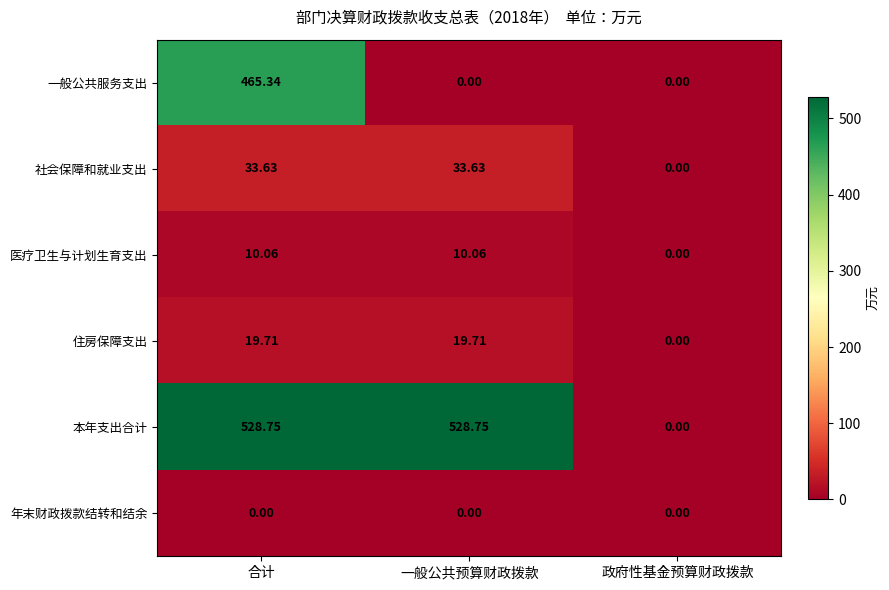

List the series in order of their peak value, highest first.

本年支出合计, 一般公共服务支出, 社会保障和就业支出, 住房保障支出, 医疗卫生与计划生育支出, 年末财政拨款结转和结余